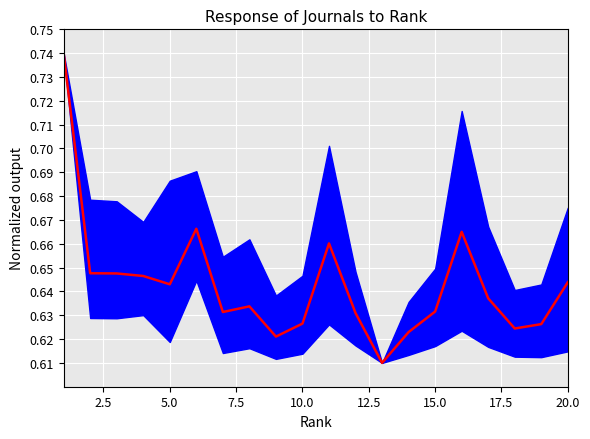

The chart shows a value of 0.3 at 10.0. True or false?

False